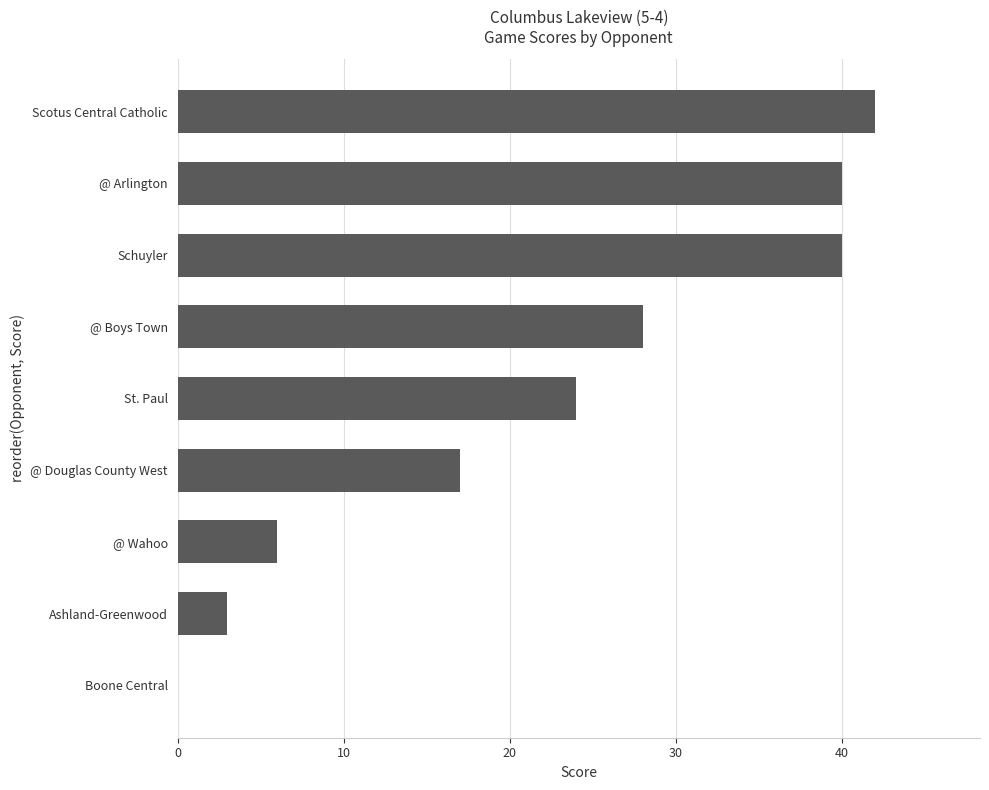

What is the change in value from @ Wahoo to @ Douglas County West?

+11